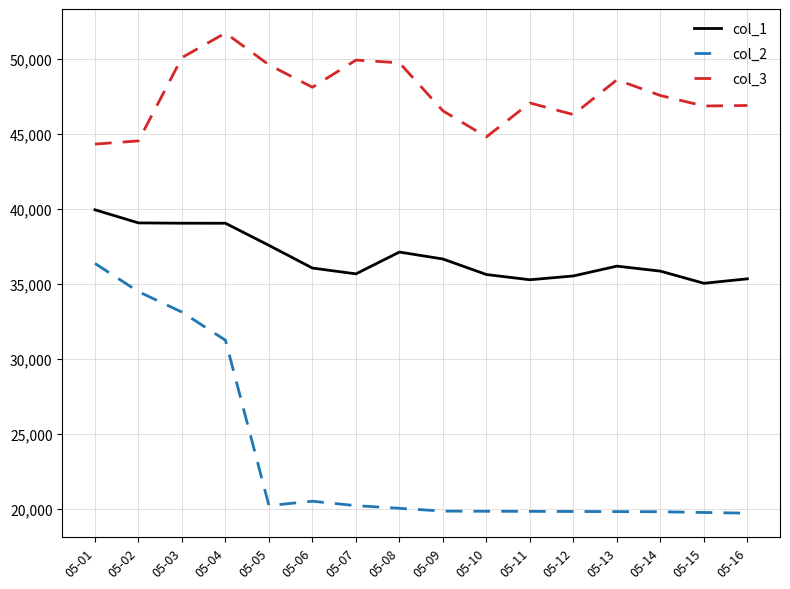

At which category does col_3 reach its first local peak?

05-04